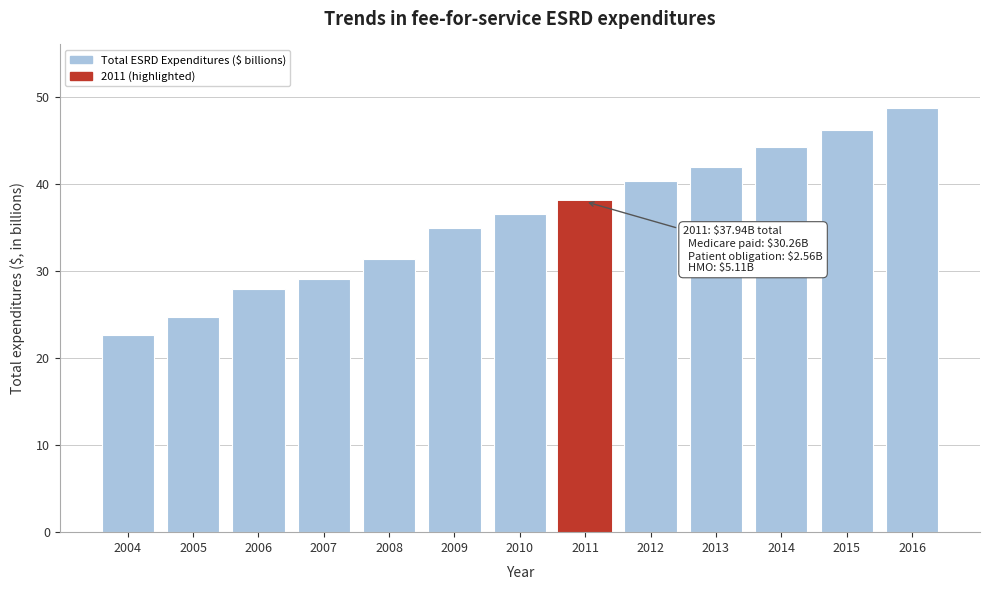

Reading left to right, list all the values displayed in this chart.

2004=22.7	2005=24.7	2006=28.0	2007=29.0	2008=31.4	2009=35.0	2010=36.5	2011=37.9	2012=40.3	2013=42.0	2014=44.2	2015=46.1	2016=48.7